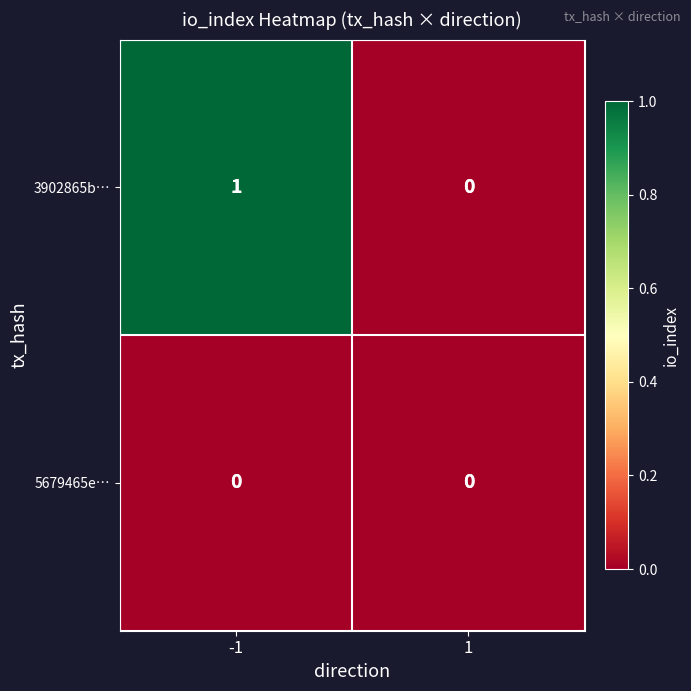

At -1, list the series in order from largest to smallest.

3902865b…, 5679465e…